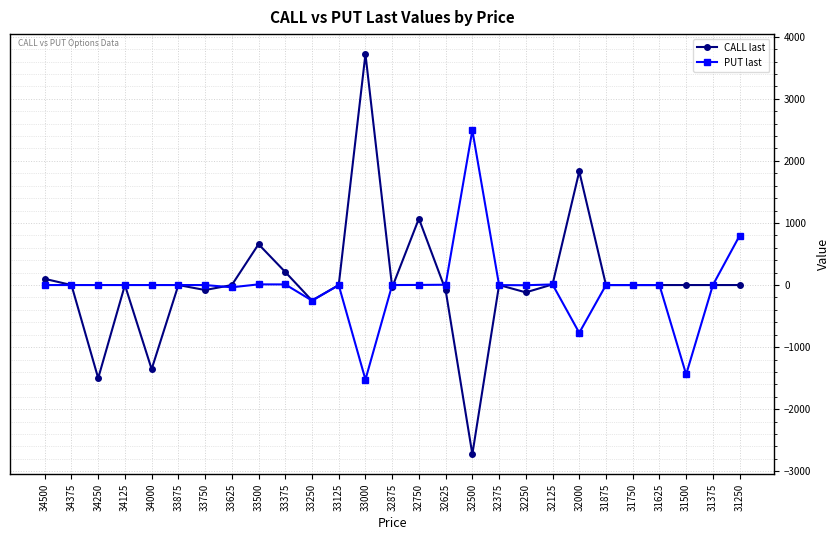

Which series changed the most between 33750 and 33500?

CALL last